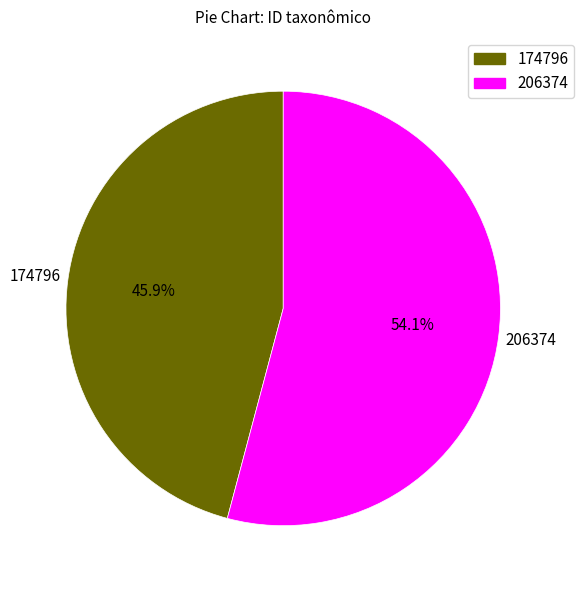

Does any single category account for the majority?

Yes